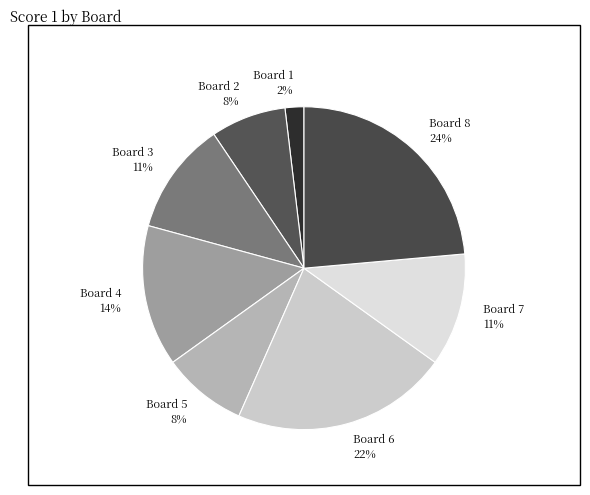

To the nearest percent, what portion does Board 3 represent?

11%